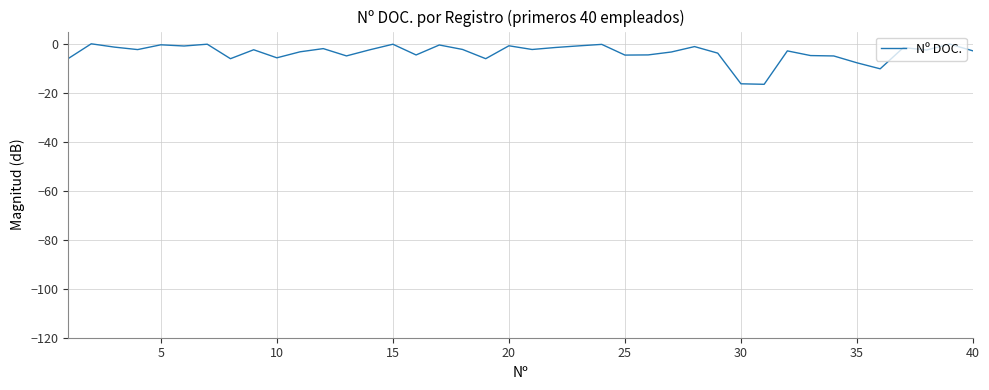

What is the smallest value displayed?

-16.5